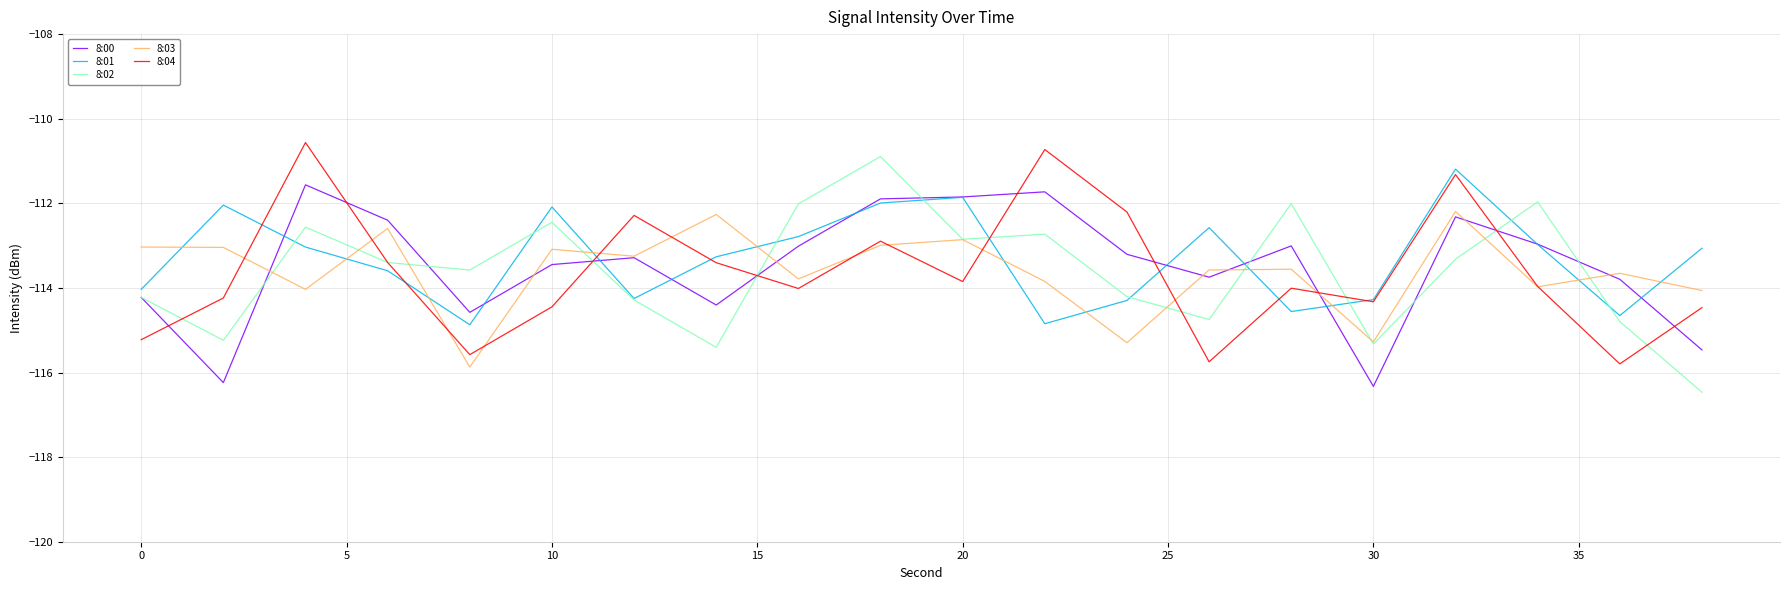

True or false: 8:00 and 8:04 cross at least once.

True